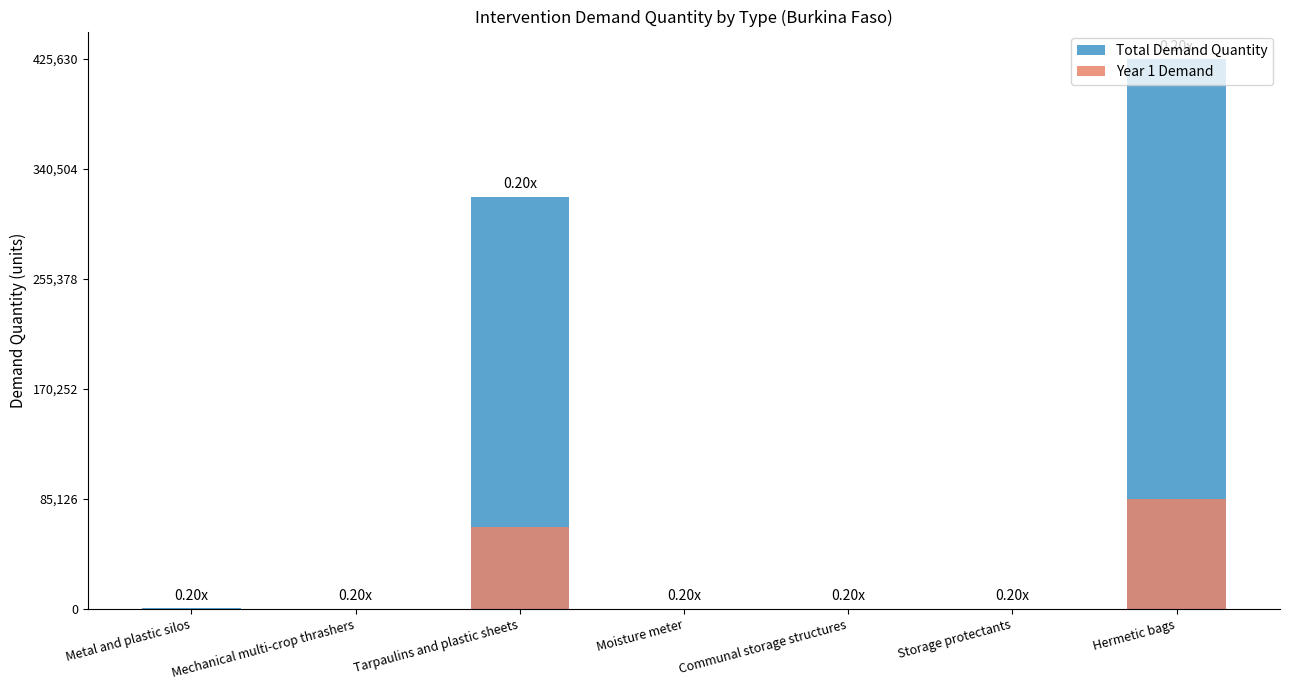

Between Hermetic bags and Moisture meter, which is larger?

Hermetic bags